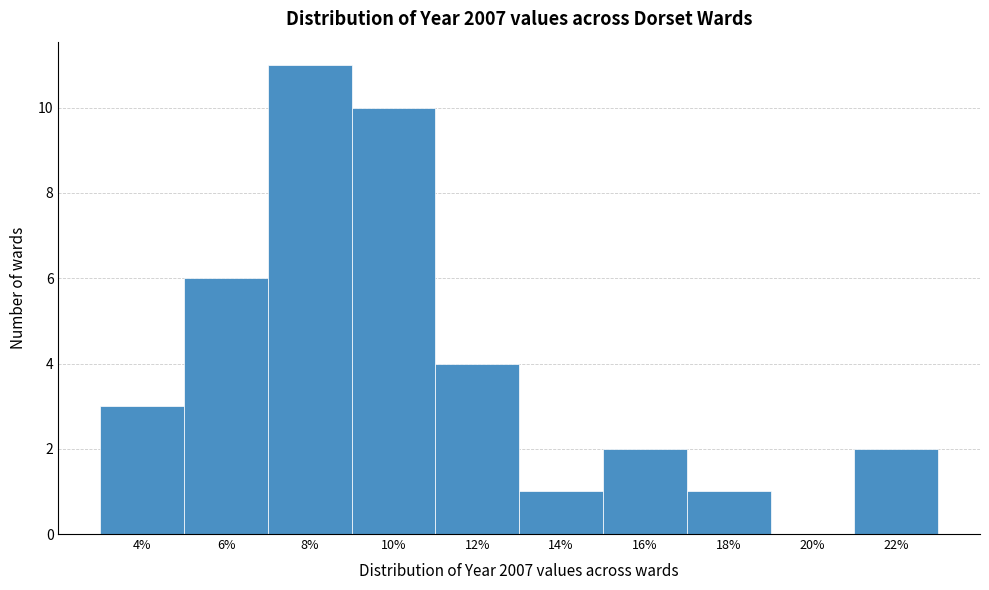

Reading right to left, list all the values displayed in this chart.

22%=2	20%=0	18%=1	16%=2	14%=1	12%=4	10%=10	8%=11	6%=6	4%=3